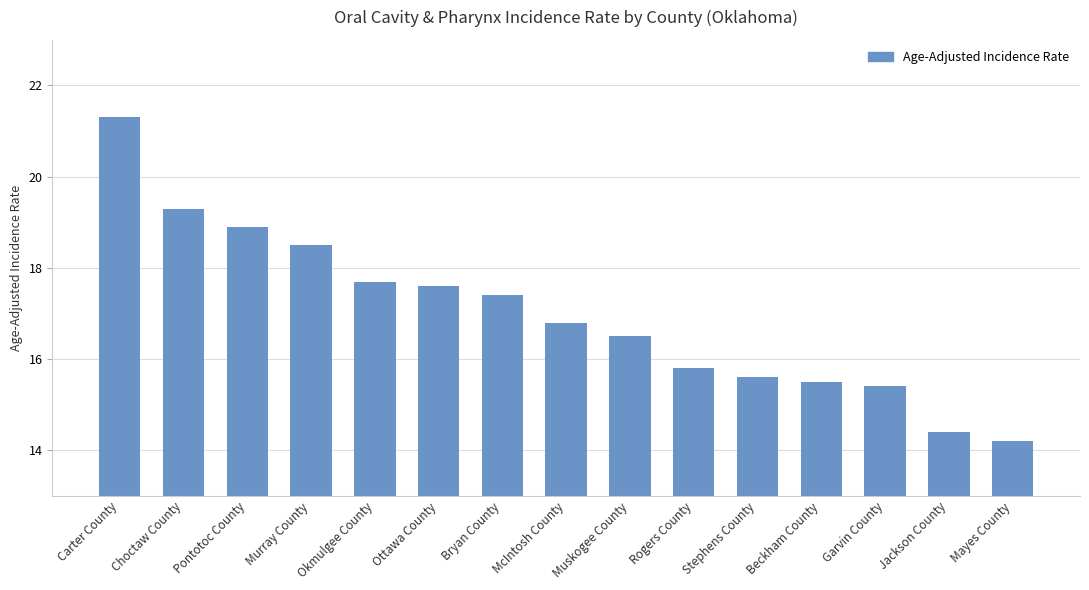

What is the ratio of the value at Murray County to the value at Okmulgee County?

1.0